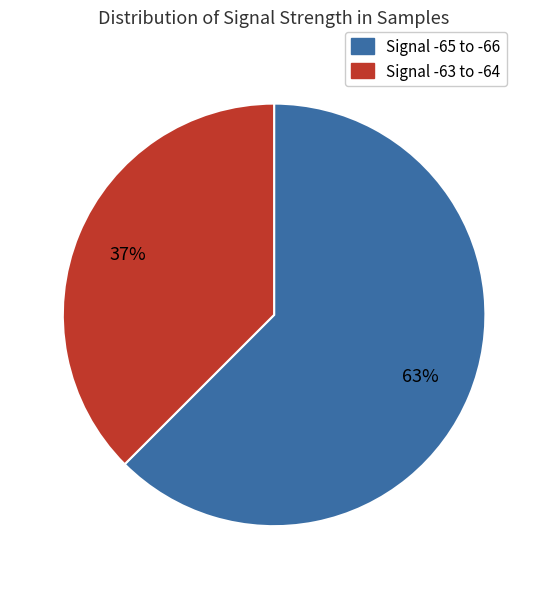

To the nearest percent, what is the average slice percentage?

50%